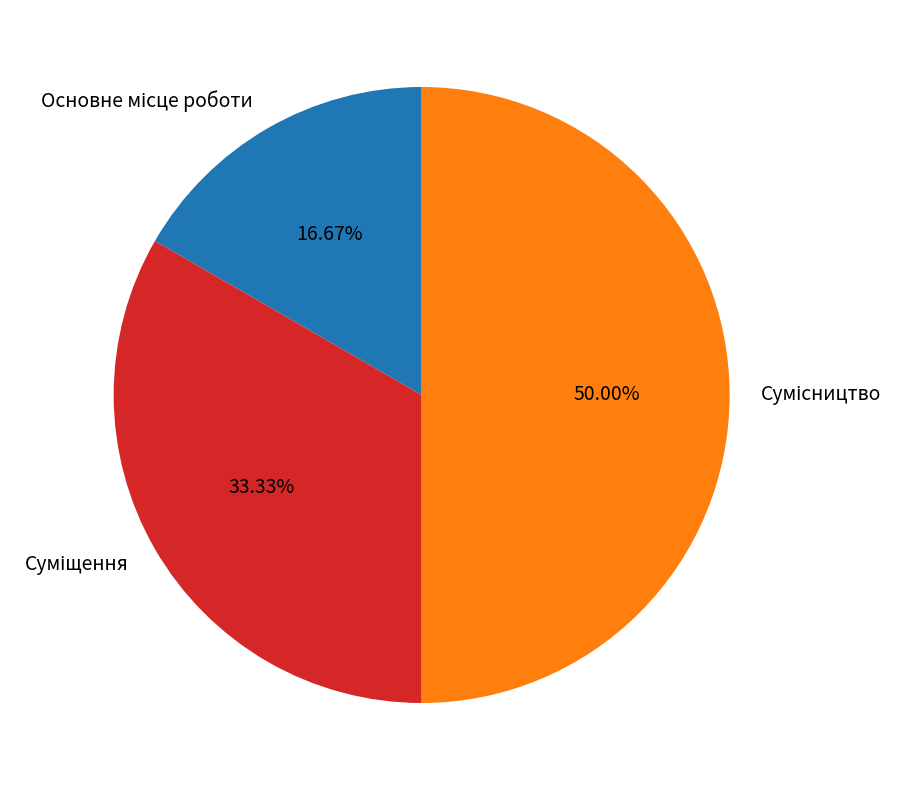

True or false: Суміщення accounts for 33% of the total.

True